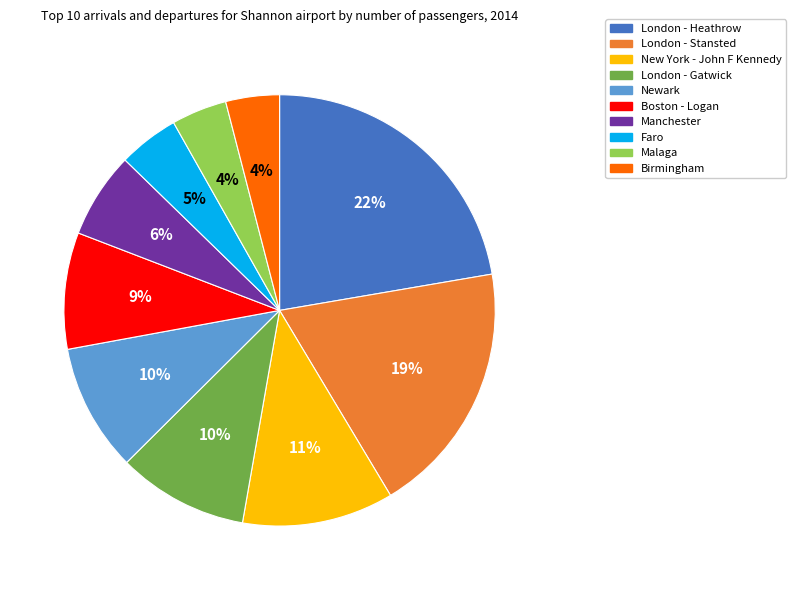

Do London - Stansted and London - Gatwick together represent more than half of the pie?

No